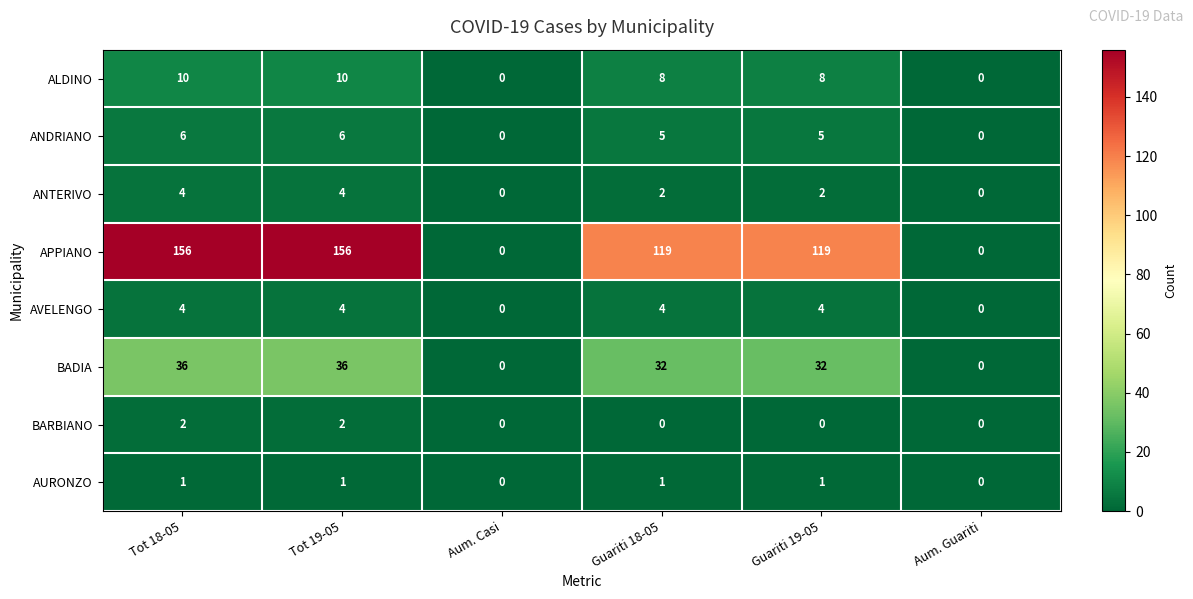

The value of BARBIANO at Tot 18-05 is 2. True or false?

True